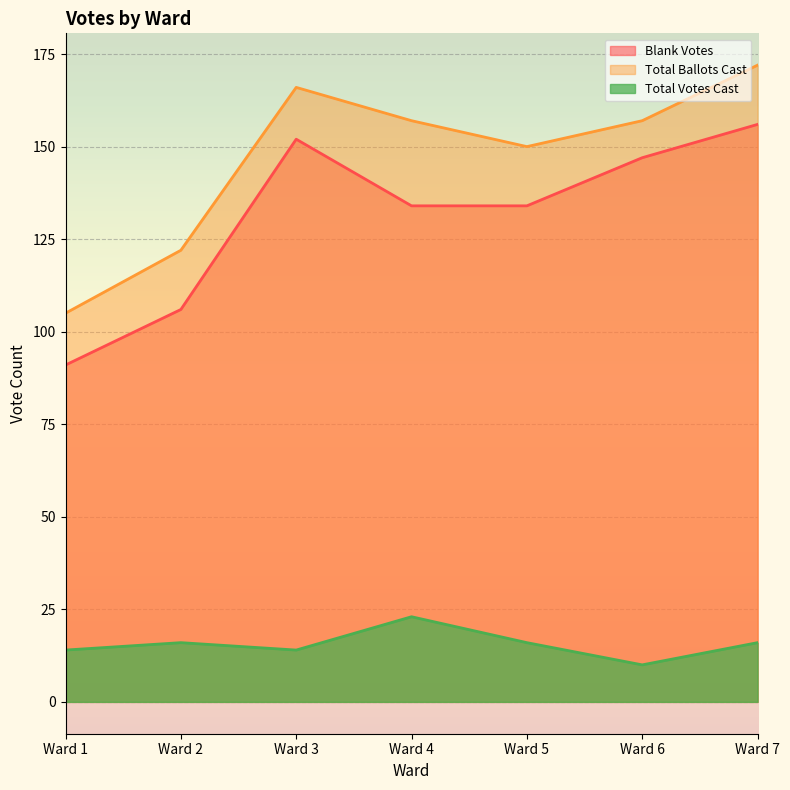

Reading left to right, transcribe all the data shown in this chart.

Blank Votes: 91	106	152	134	134	147	156
Total Votes Cast: 14	16	14	23	16	10	16
Total Ballots Cast: 105	122	166	157	150	157	172